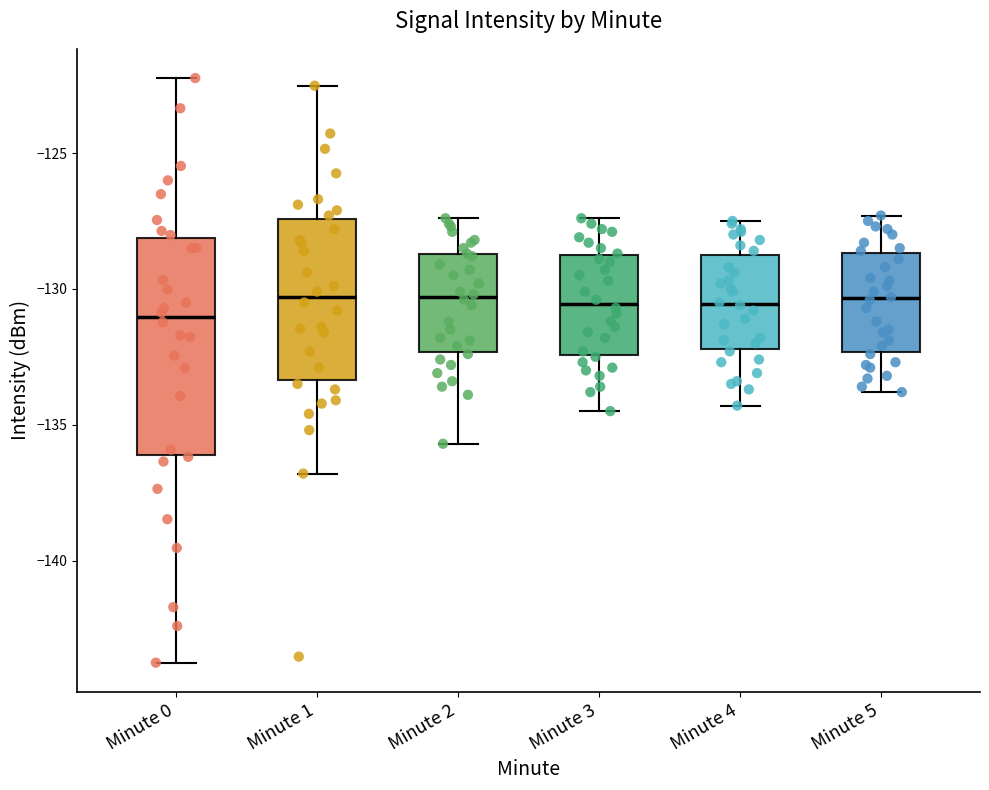

Which box is the tallest, from its lower edge to its upper edge?

Minute 0